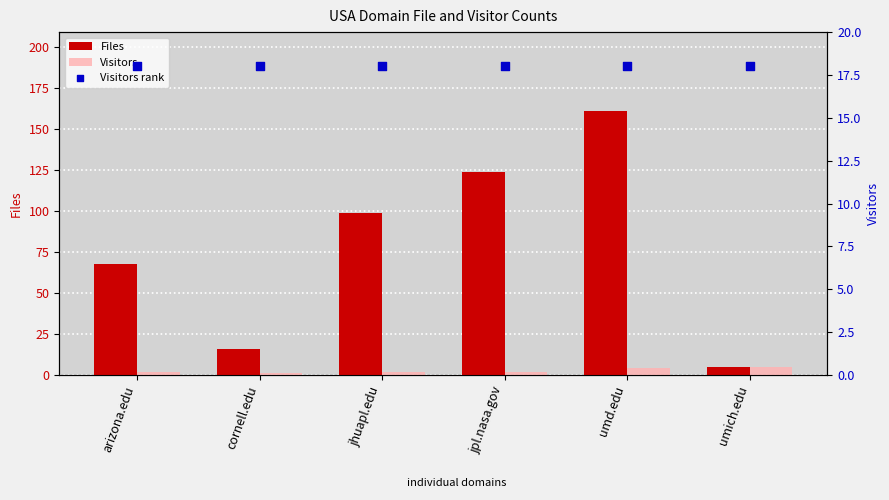

What is the total value across all series at cornell.edu?

35